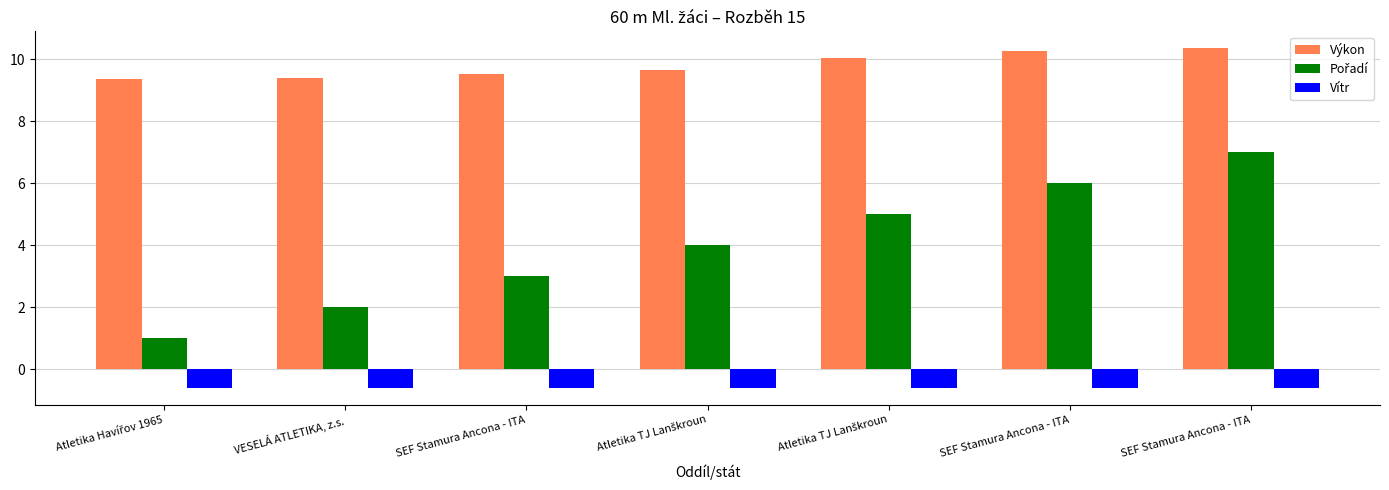

What is the label of the 2nd bar from the right?

SEF Stamura Ancona - ITA